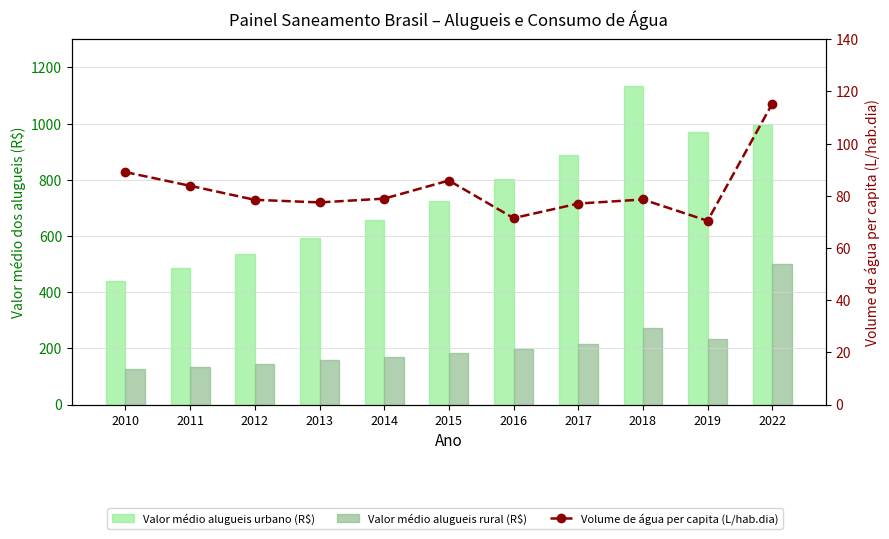

List the series in order of their peak value, lowest first.

Volume de água per capita (L/hab.dia), Valor médio alugueis rural (R$), Valor médio alugueis urbano (R$)